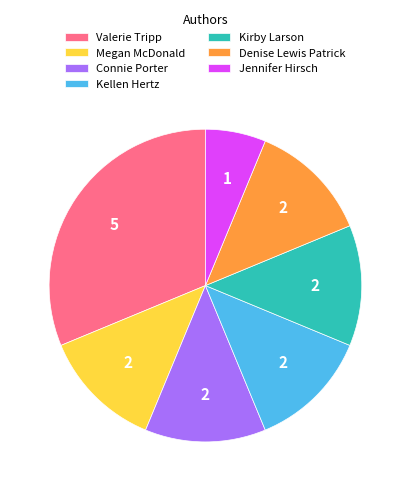

What is the smallest slice in the pie chart?

Jennifer Hirsch